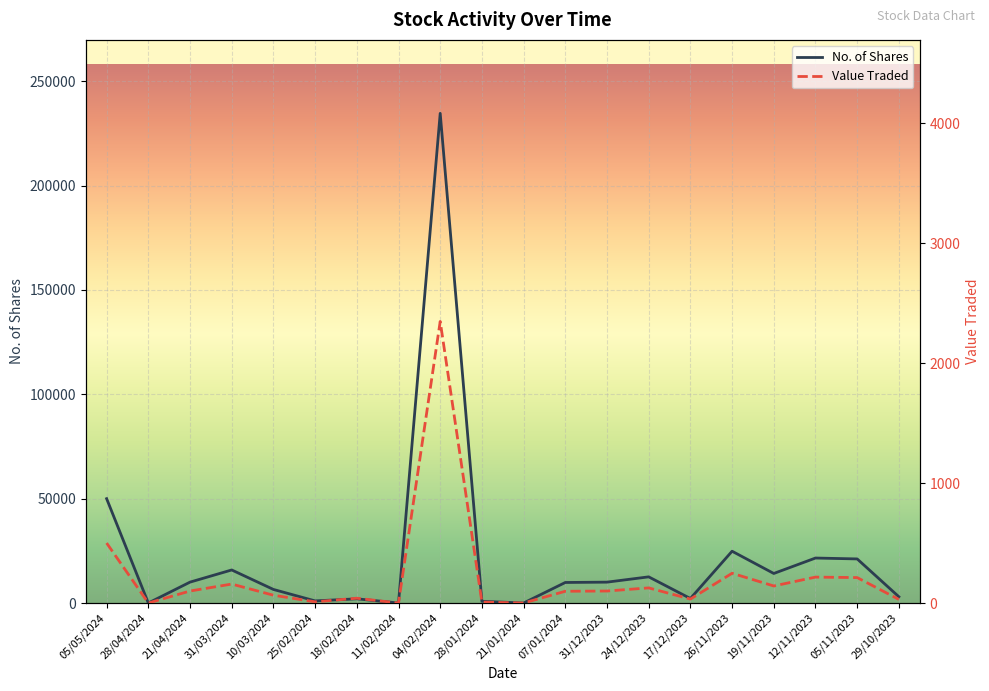

Read the Value Traded value at 05/05/2024, to the nearest 100.

500